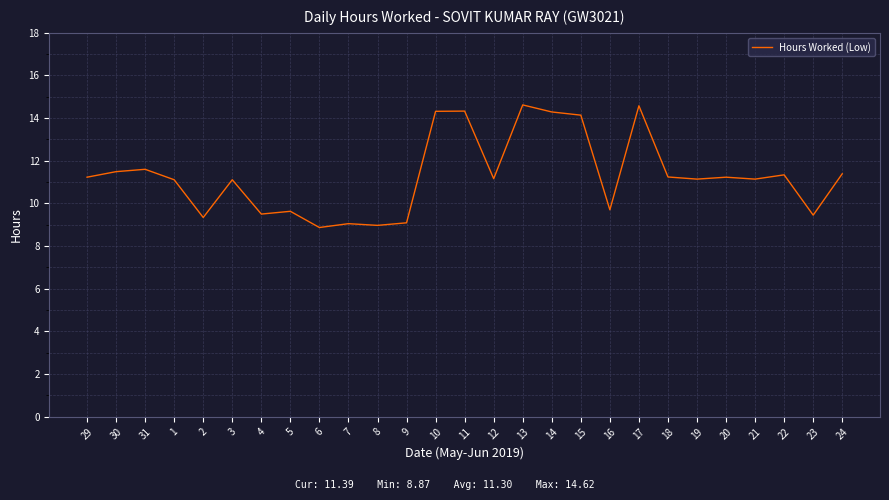

What is the sum of the values at 1 and 30?

22.6